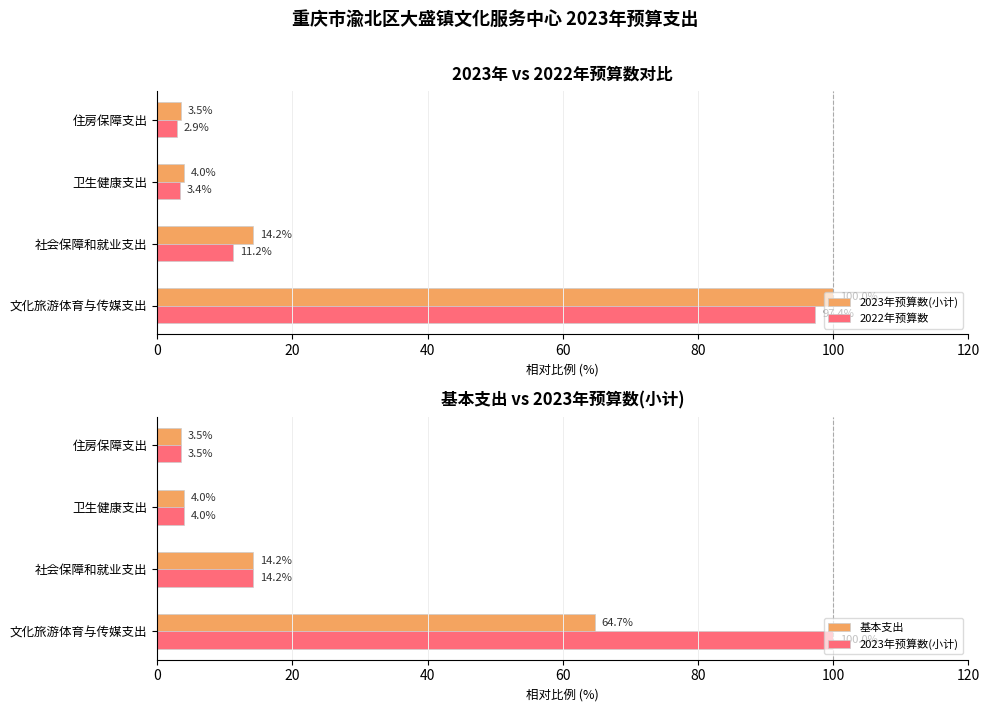

What is the value of the 基本支出 bar at the 3rd from the left?

4.0